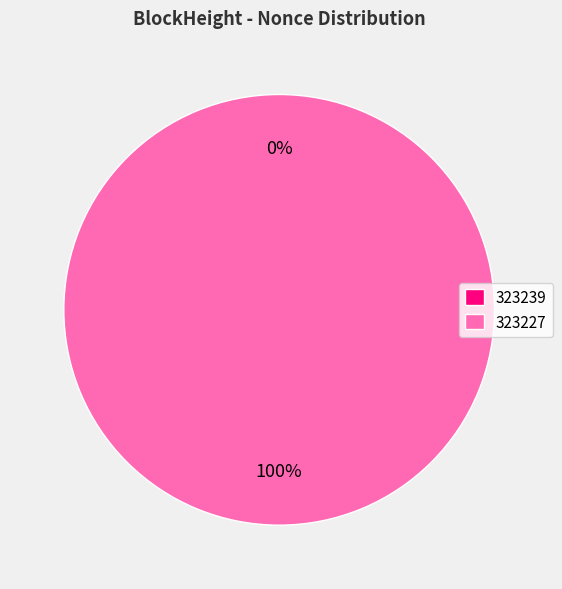

What is the largest slice in the pie chart?

323227